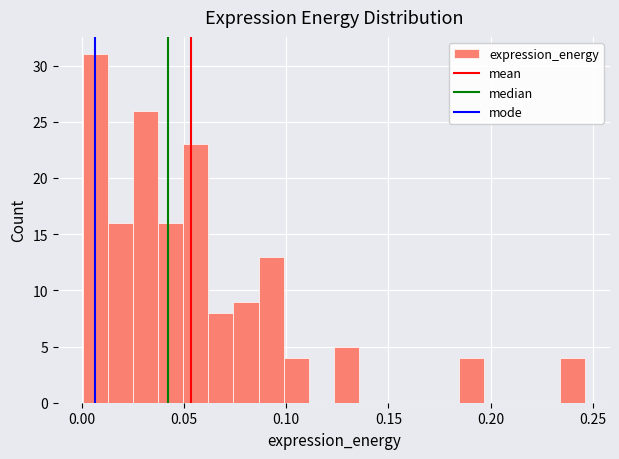

Around what value on the x-axis is the tallest bar? Give the approximate position of its centre, as read against the axis.

0.005